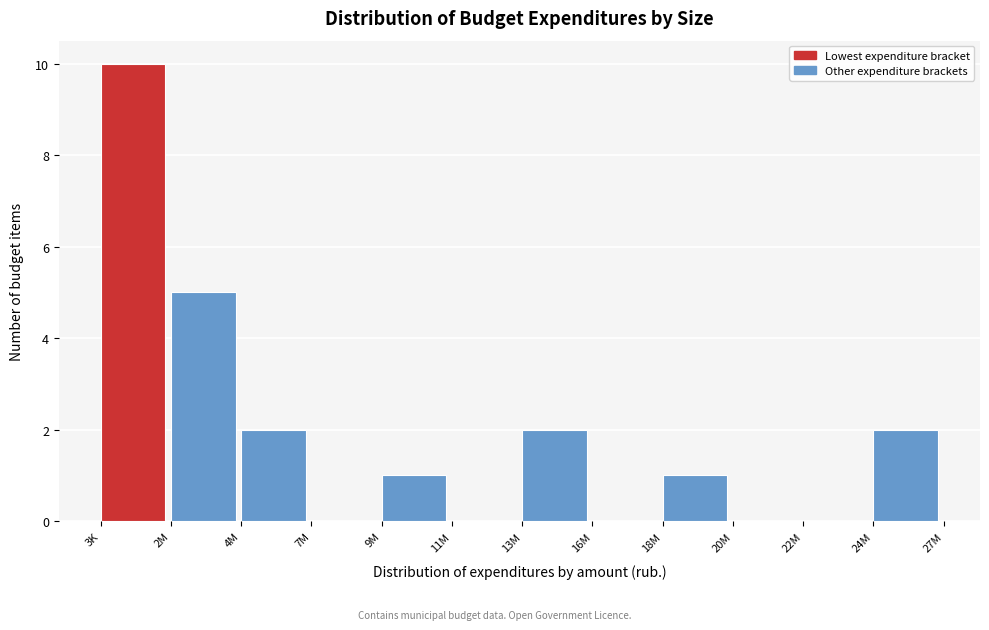

Reading left to right, what are all the values shown in this chart?

3K=10	2M=5	4M=2	7M=0	9M=1	11M=0	13M=2	16M=0	18M=1	20M=0	22M=0	24M=2